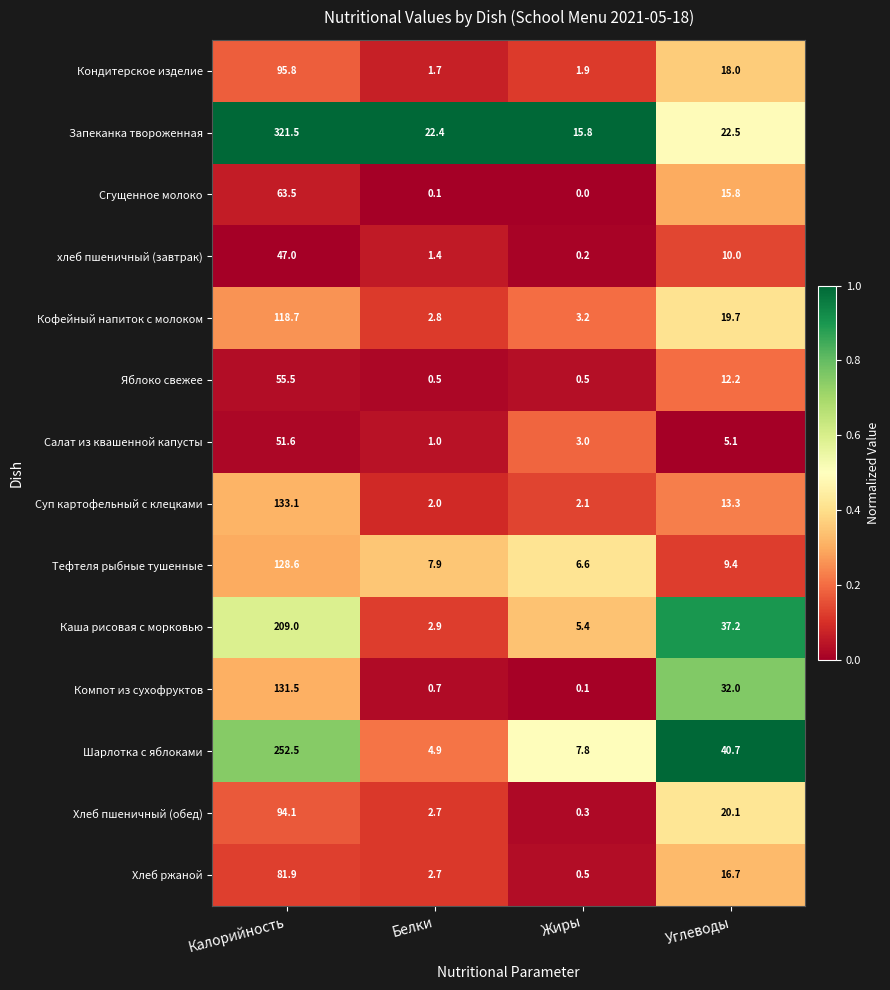

What is the greatest value displayed?

321.5